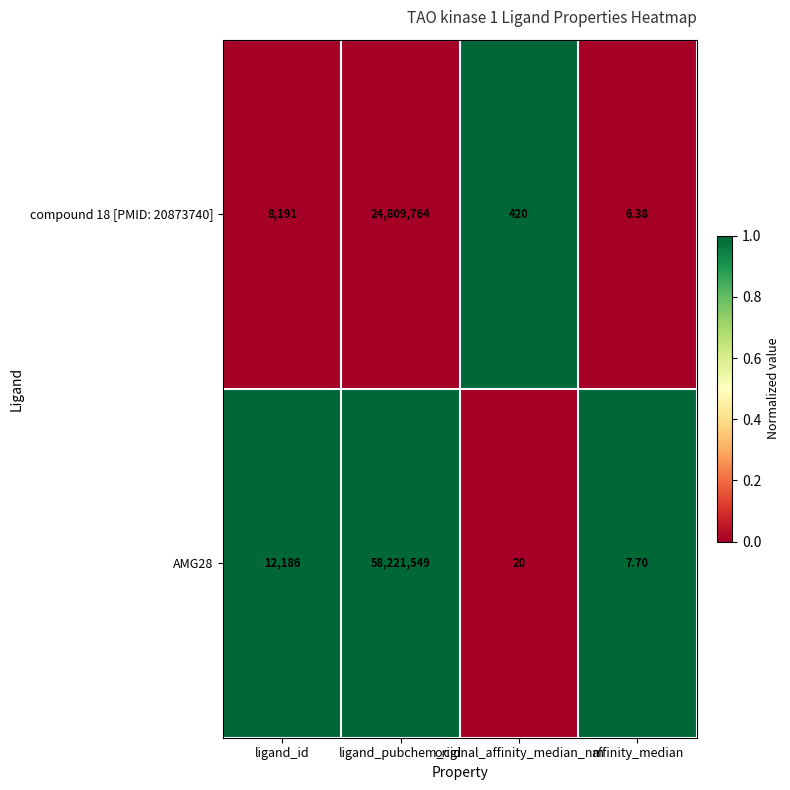

List the labels in order of AMG28 value, smallest first.

affinity_median, original_affinity_median_nm, ligand_id, ligand_pubchem_cid